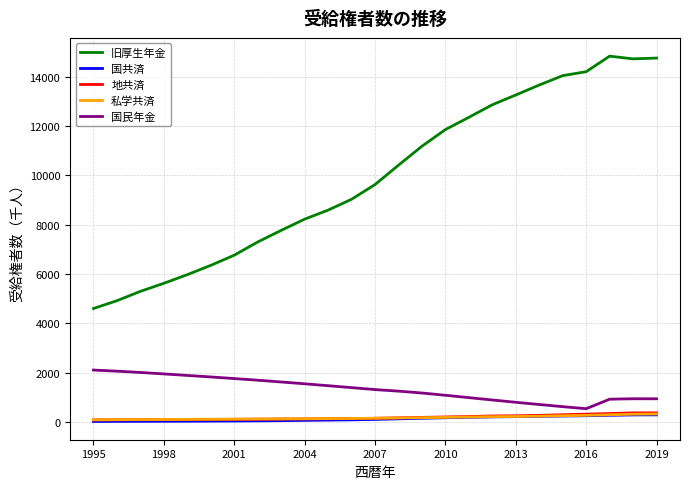

Which series has the largest total across all categories?

旧厚生年金